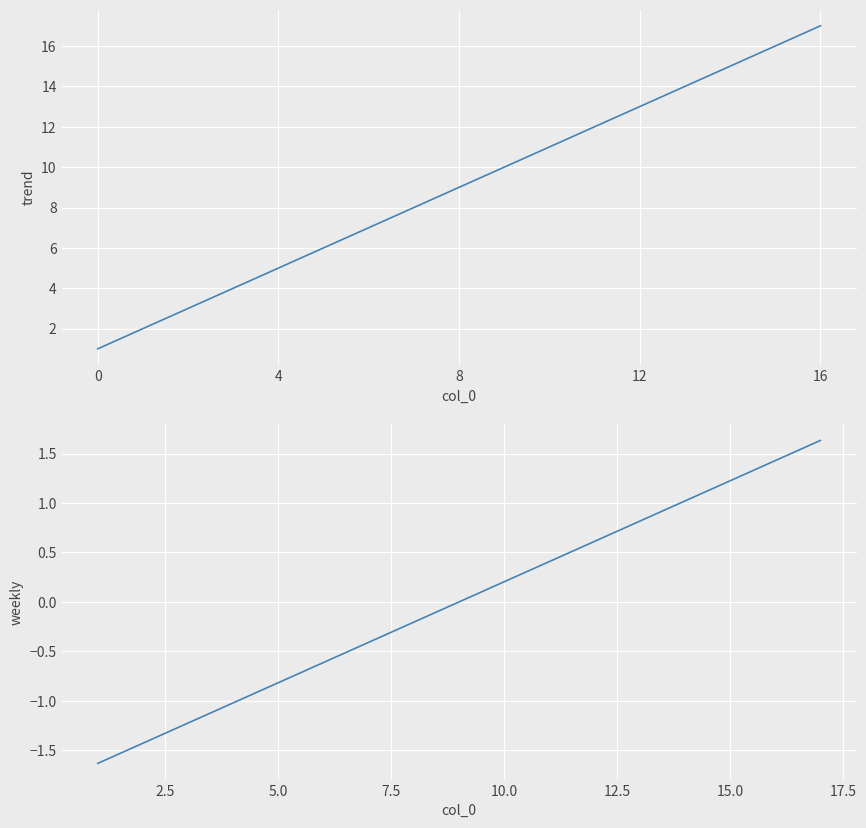

What is the approximate value of Participant Number at 16?

17.0